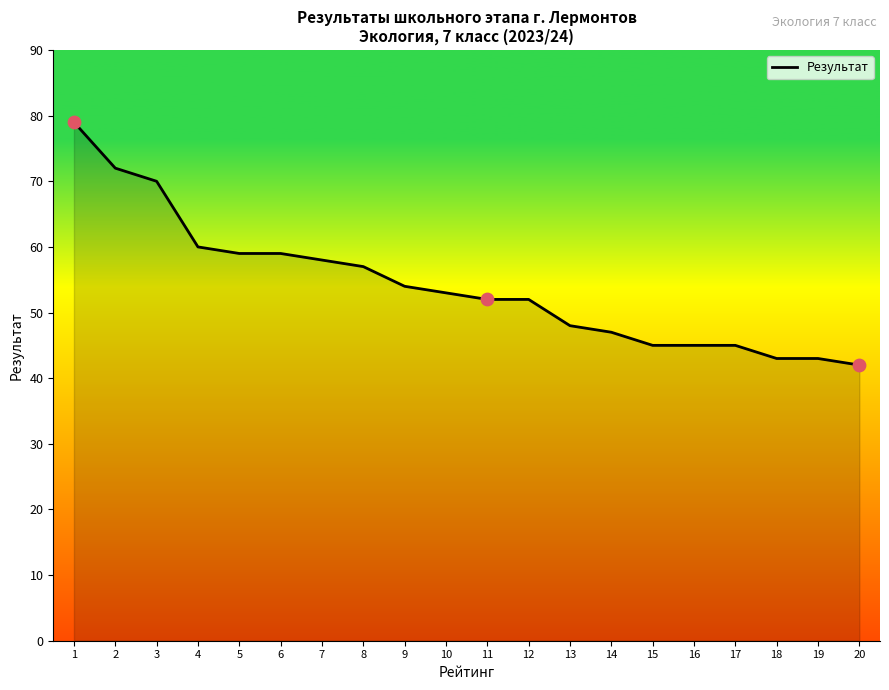

Which has a higher value, 5 or 20?

5